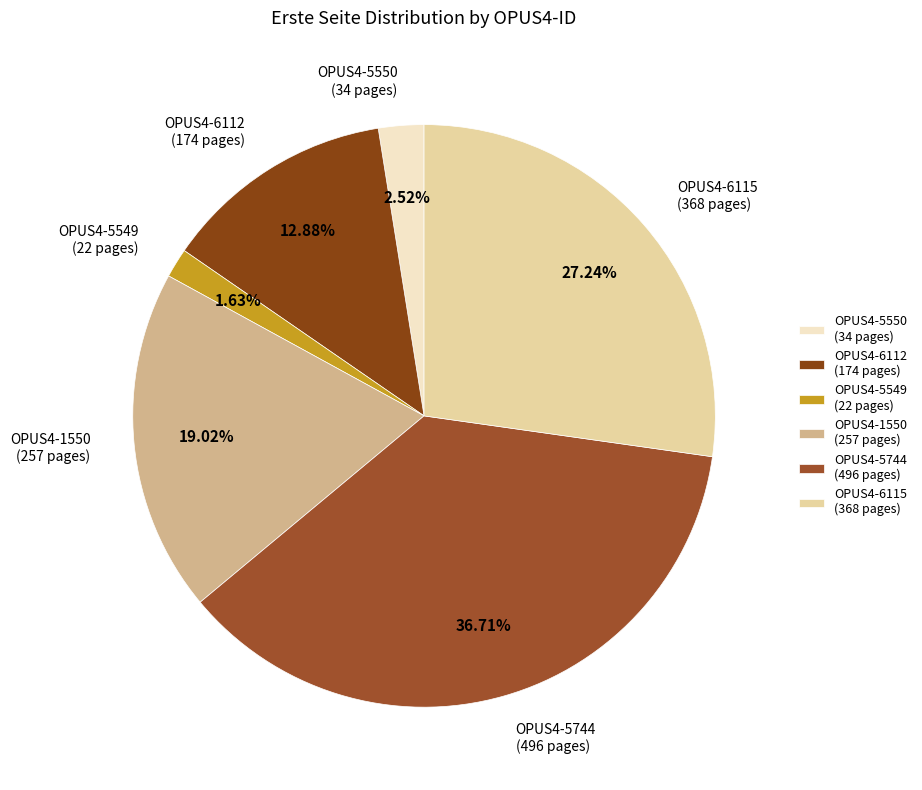

Which has a higher value, OPUS4-5549 or OPUS4-1550?

OPUS4-1550